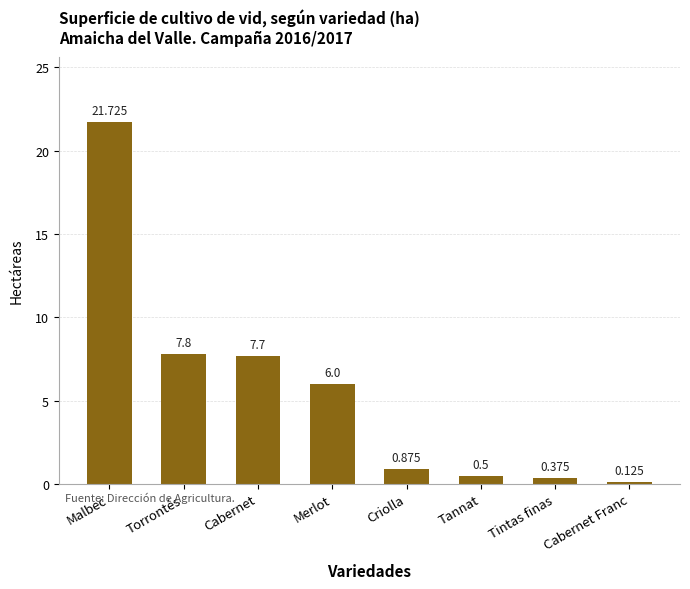

Between Torrontés and Malbec, which is larger?

Malbec